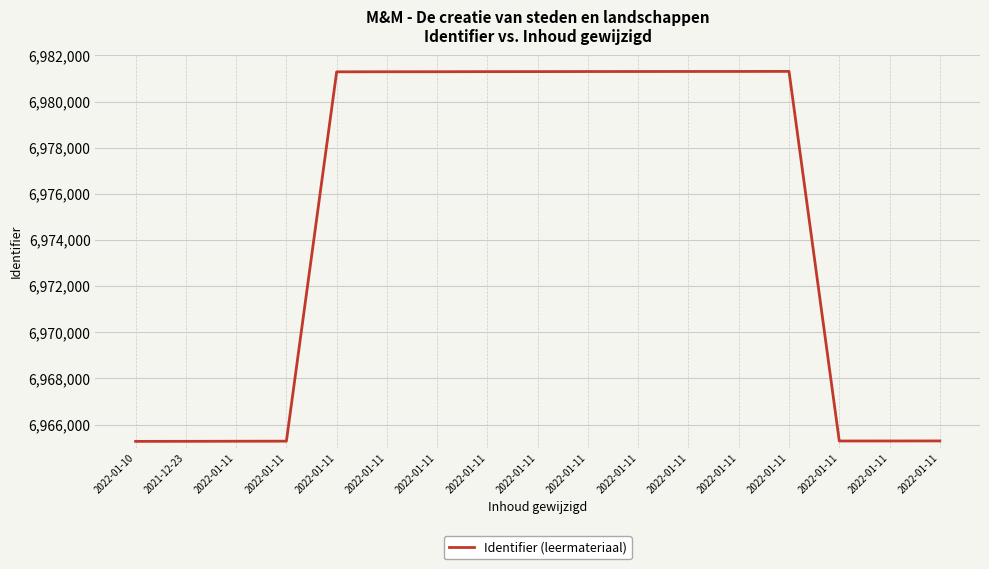

What is the approximate value at 2022-01-11, to the nearest 10?

6981300